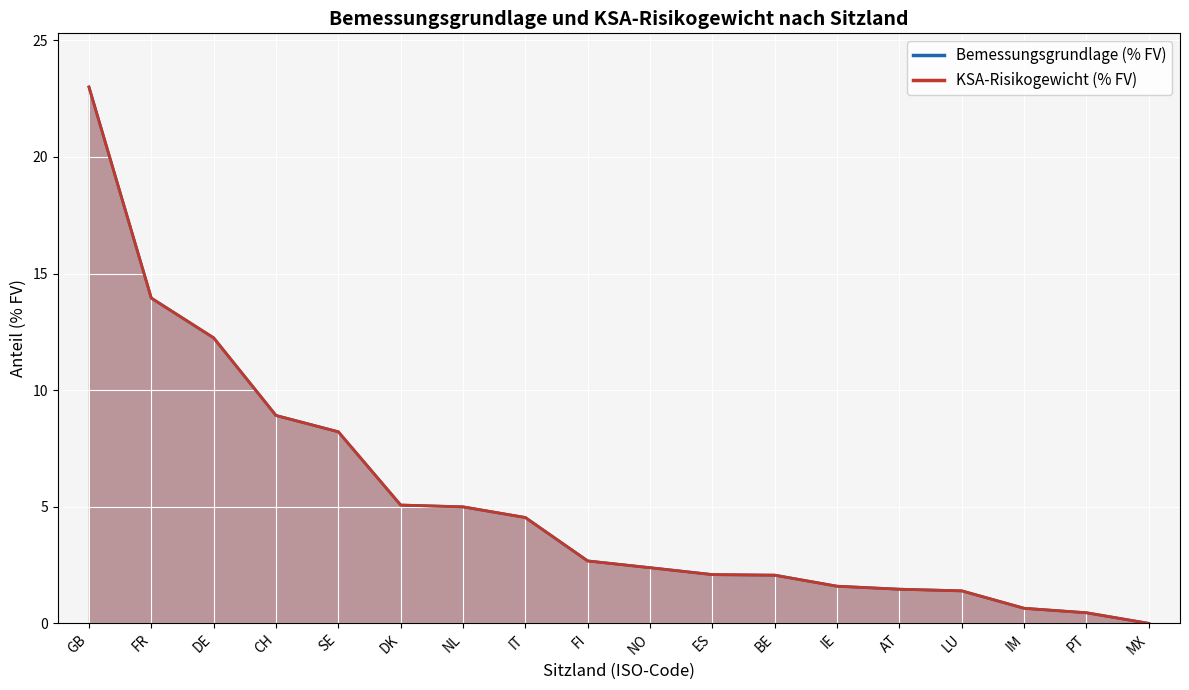

Rank the series by their maximum value, from highest to lowest.

Bemessungsgrundlage (% FV), KSA-Risikogewicht (% FV)